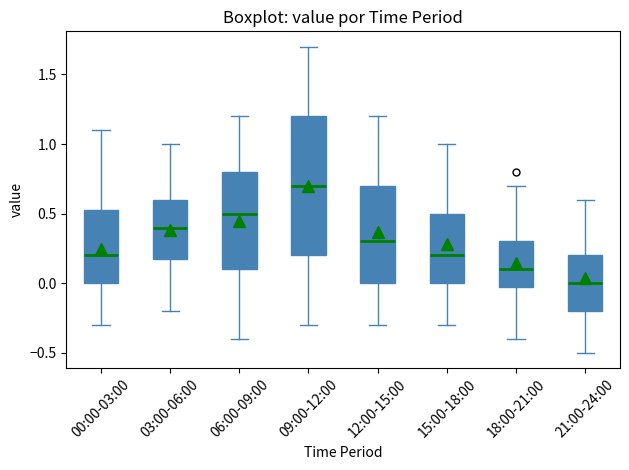

Which box's median line is the highest?

09:00-12:00